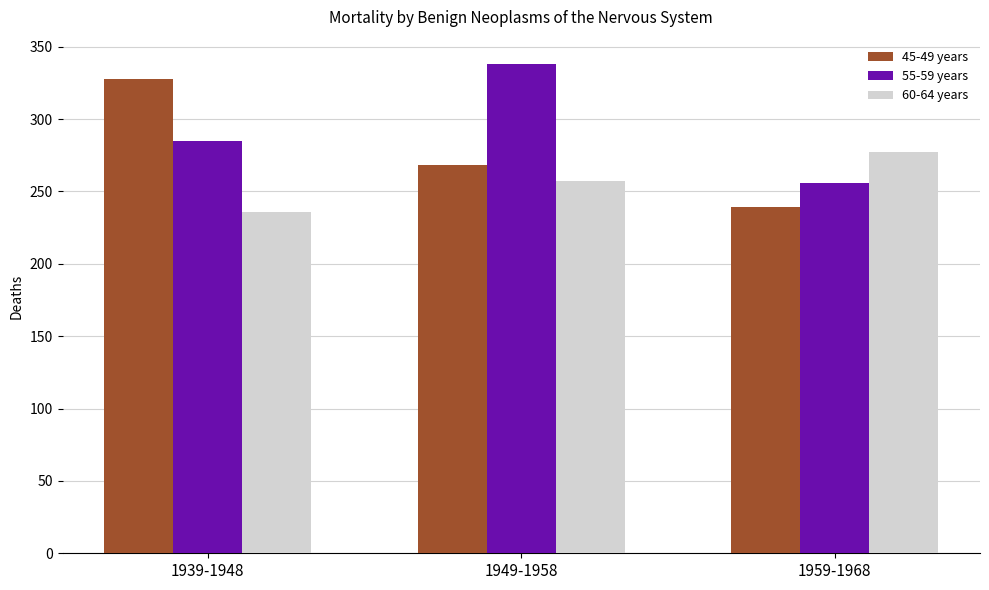

At 1959-1968, list the series in order from smallest to largest.

45-49 years, 55-59 years, 60-64 years